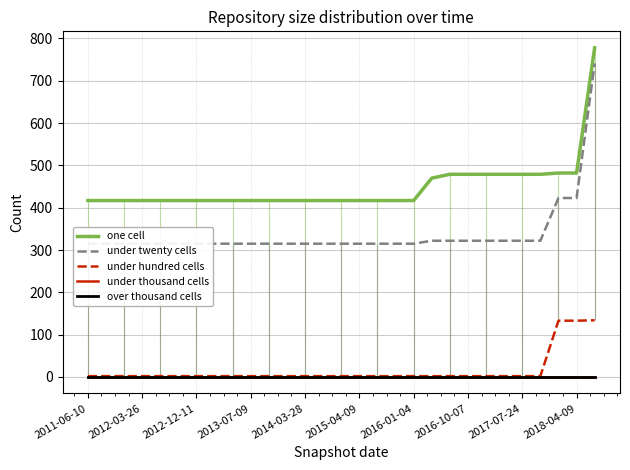

True or false: under twenty cells and under thousand cells cross at least once.

False